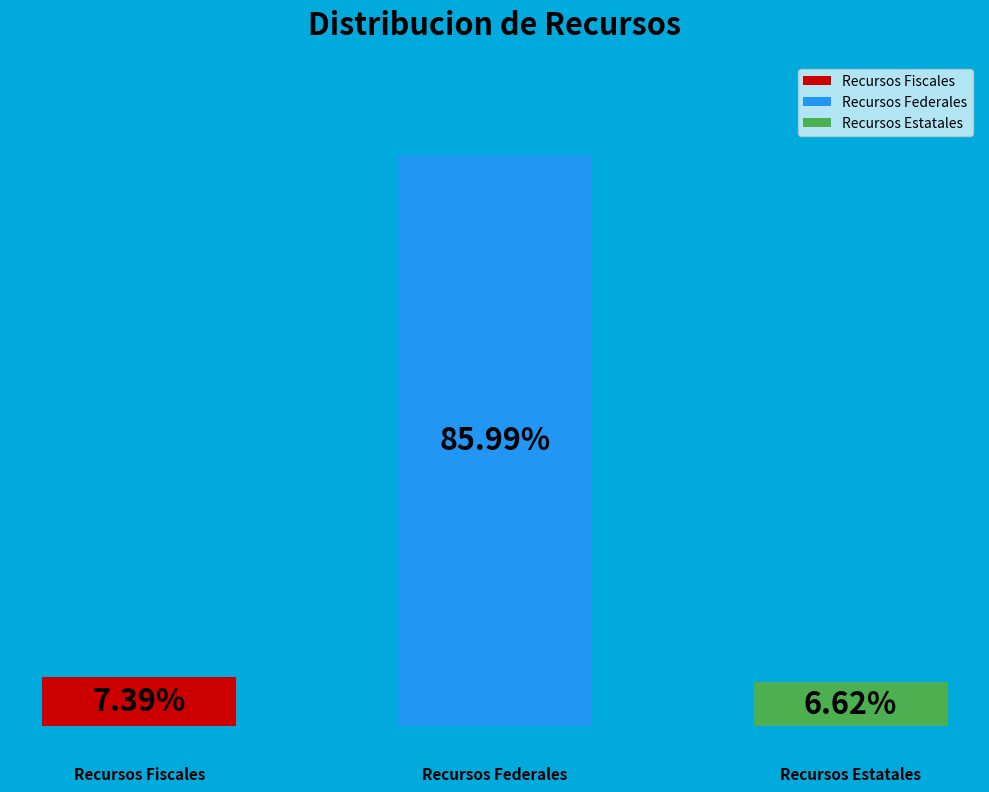

Count the number of slices in the pie.

3